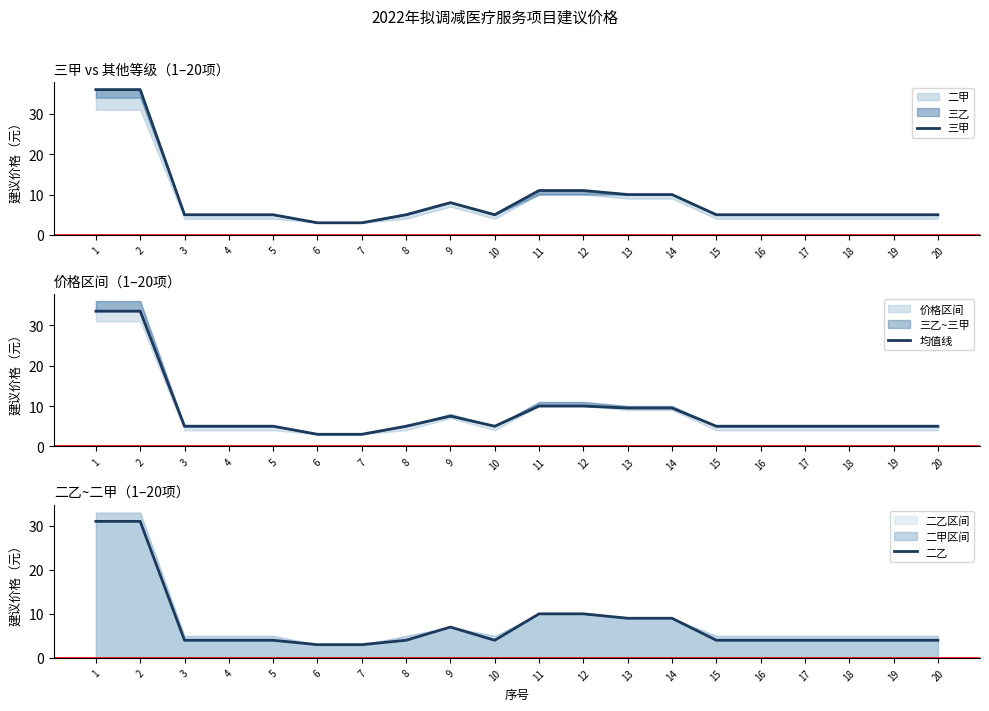

Which category has the lowest value across all series?

6